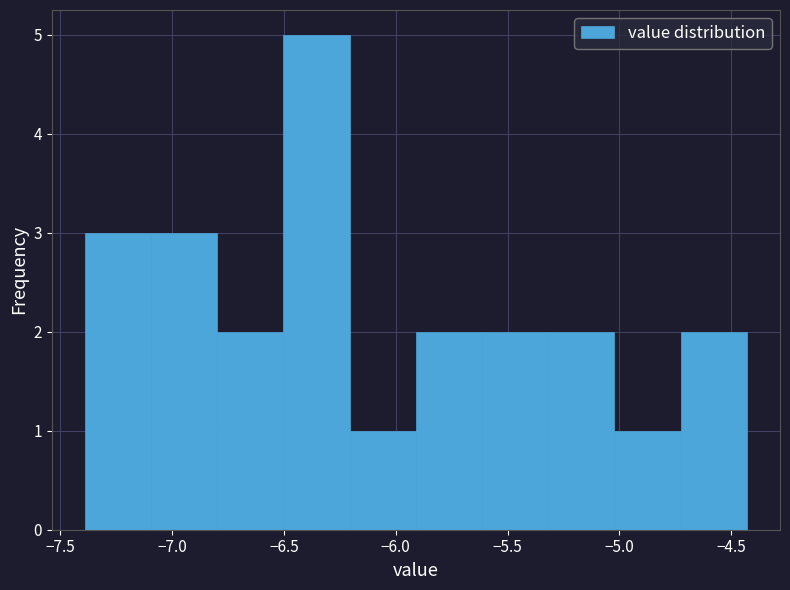

Reading left to right, list every bar in this chart as the range it spans on the x-axis followed by its height. Neither the bar edges nor the heights are printed on the chart, so give them approximately, as read against the axes.

-7.40 to -7.10: 3
-7.10 to -6.80: 3
-6.80 to -6.50: 2
-6.50 to -6.20: 5
-6.20 to -5.90: 1
-5.90 to -5.60: 2
-5.60 to -5.30: 2
-5.30 to -5.00: 2
-5.00 to -4.75: 1
-4.75 to -4.45: 2